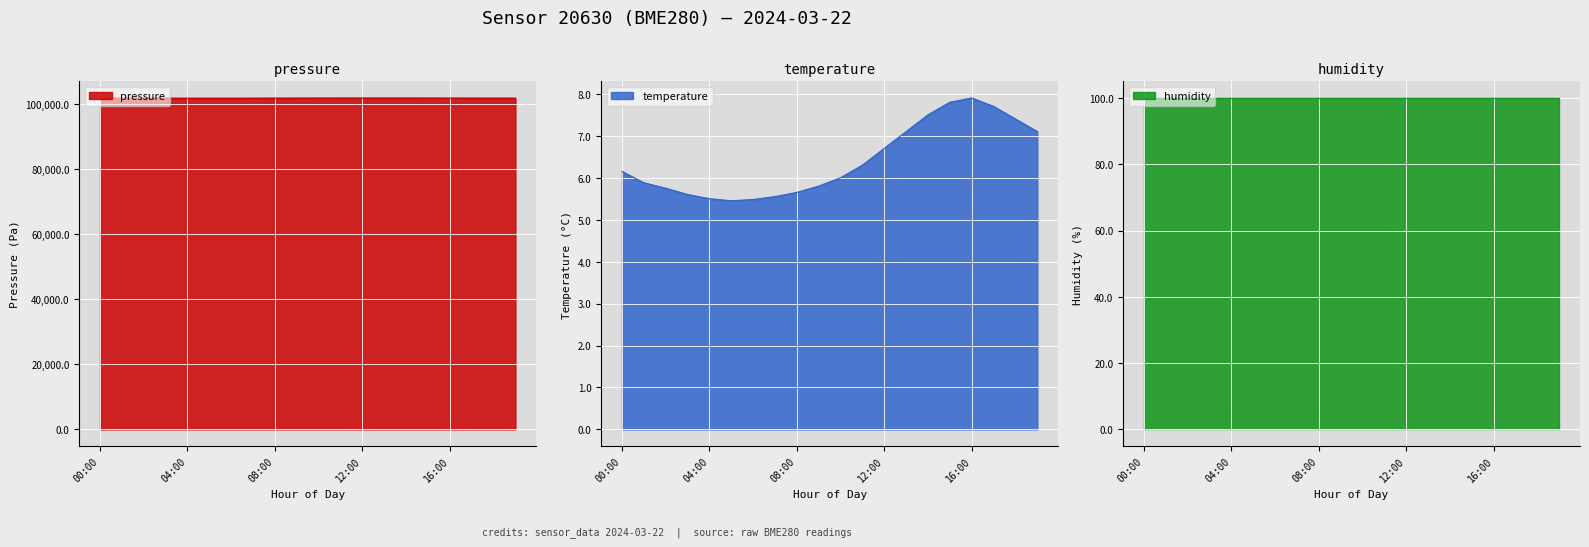

In temperature, how many points are higher than both neighbors (excluding endpoints)?

1